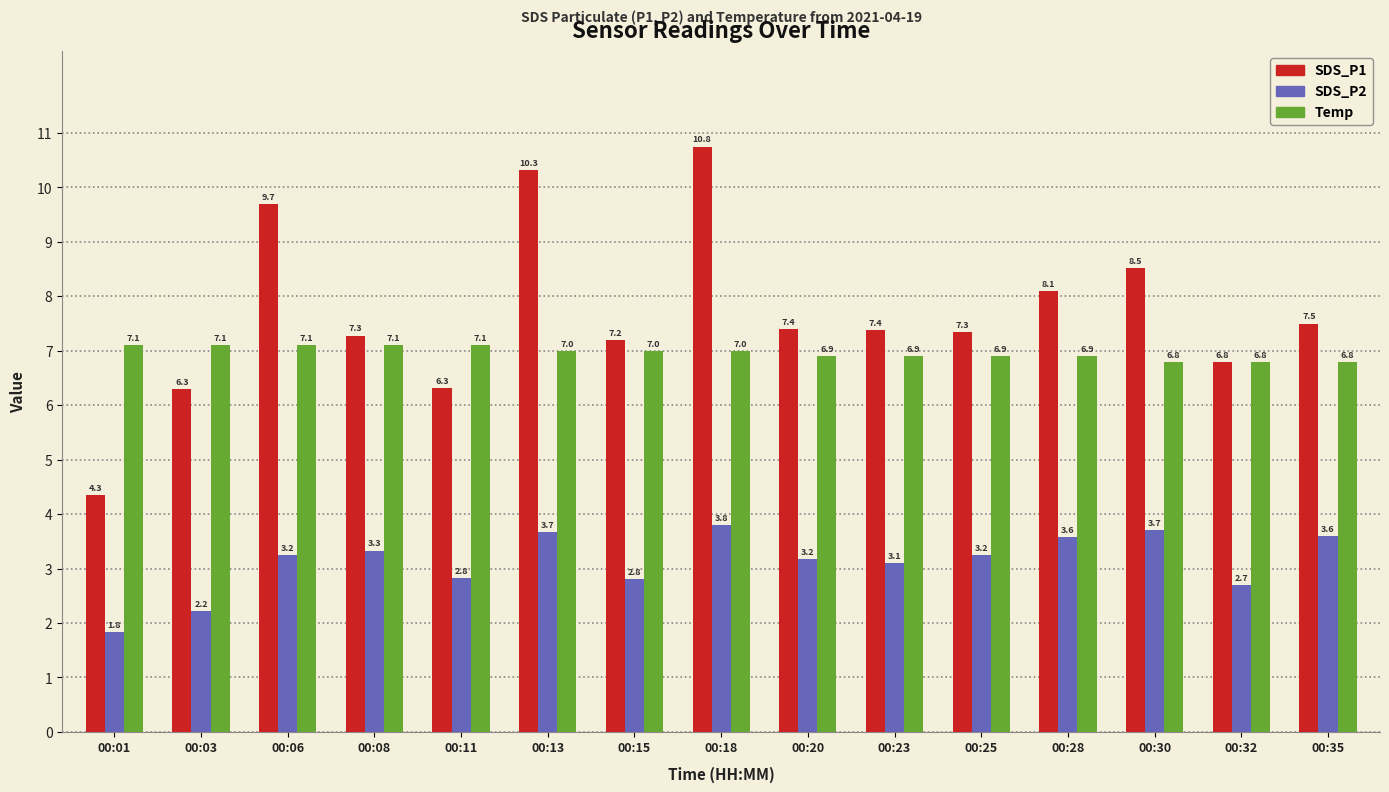

What is the value of the SDS_P1 bar at the 13th from the left?

8.5